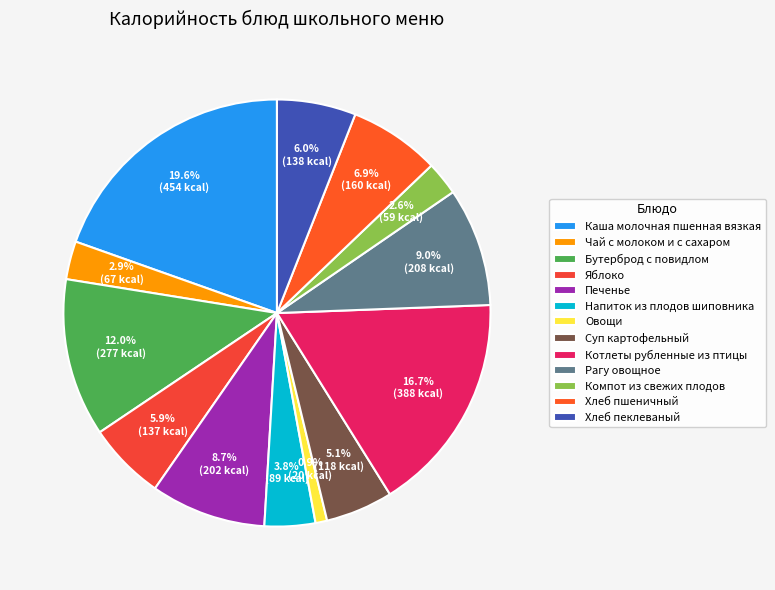

To the nearest percent, what is the average slice percentage?

8%